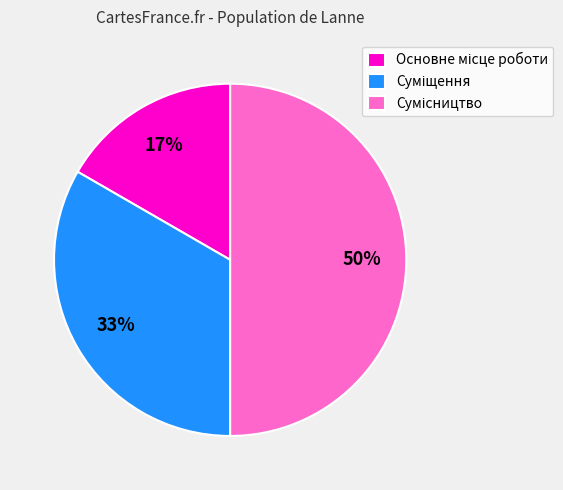

To the nearest percent, what is the difference between the largest and smallest slice percentages?

33%